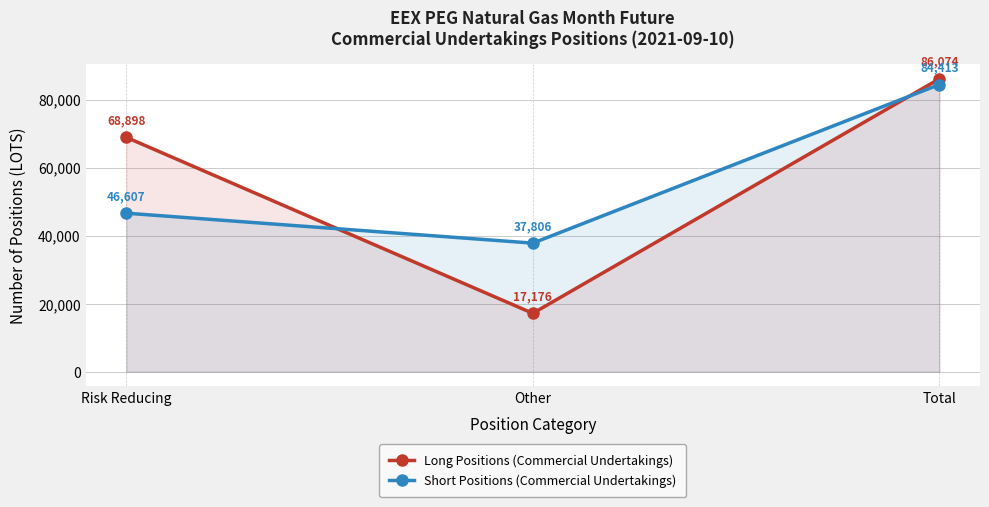

What are all the series names shown in the legend?

Long Positions (Commercial Undertakings), Short Positions (Commercial Undertakings)